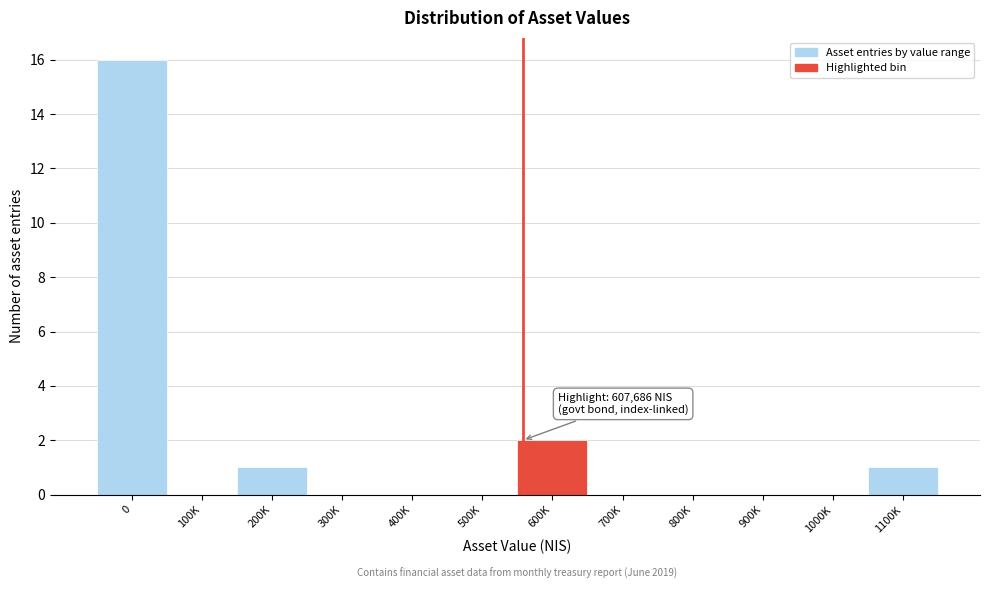

Reading right to left, what are all the values shown in this chart?

1100K=1	1000K=0	900K=0	800K=0	700K=0	600K=2	500K=0	400K=0	300K=0	200K=1	100K=0	0=16